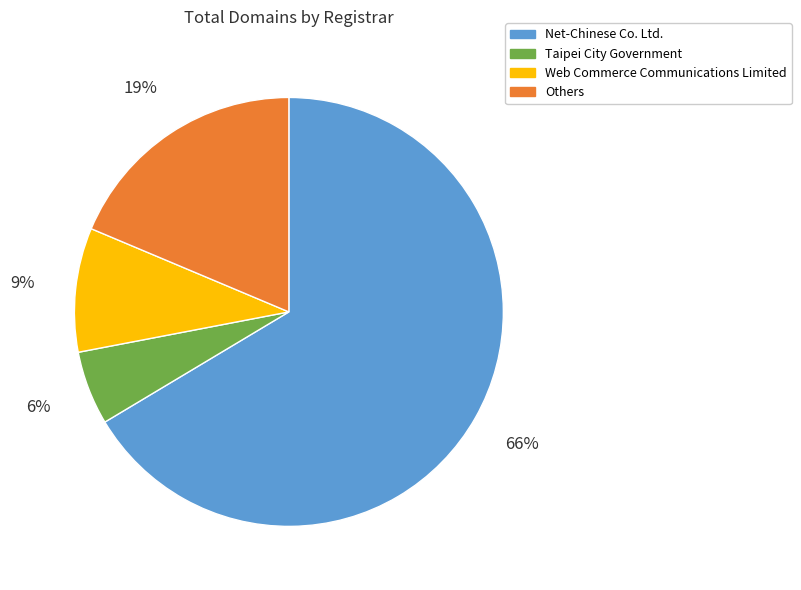

Count the number of slices in the pie.

4